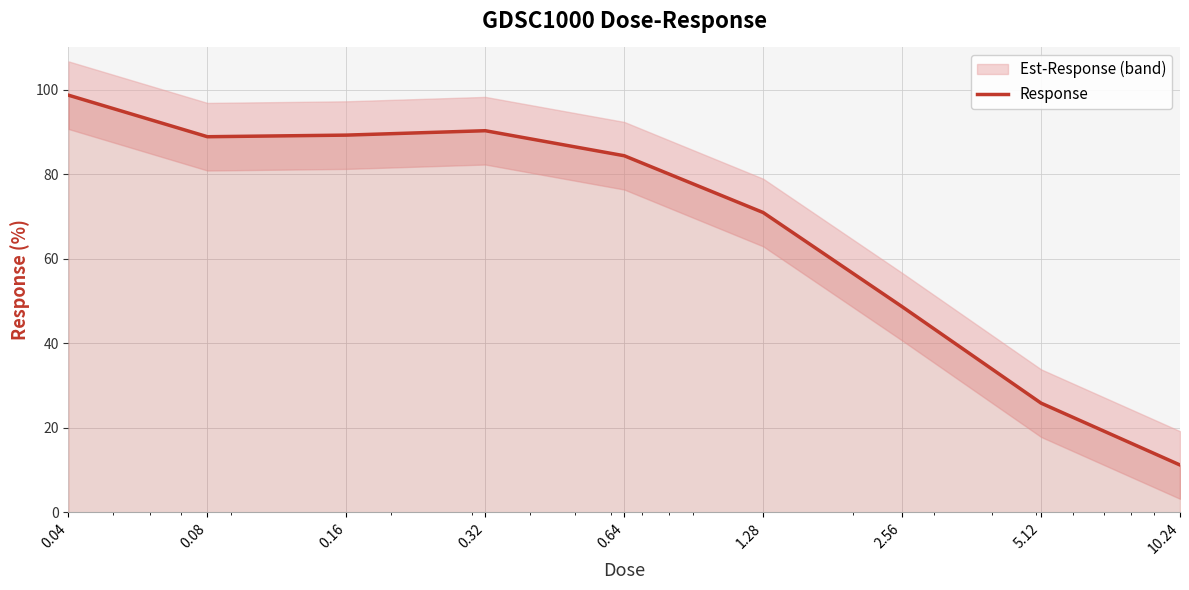

What is the label of the 7th point from the left?

2.56